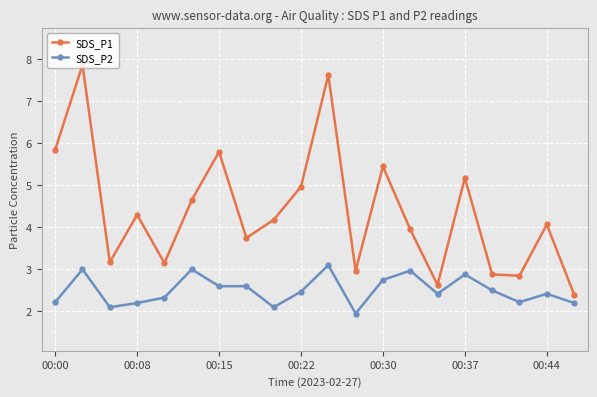

True or false: SDS_P2 and SDS_P1 intersect in this chart.

False